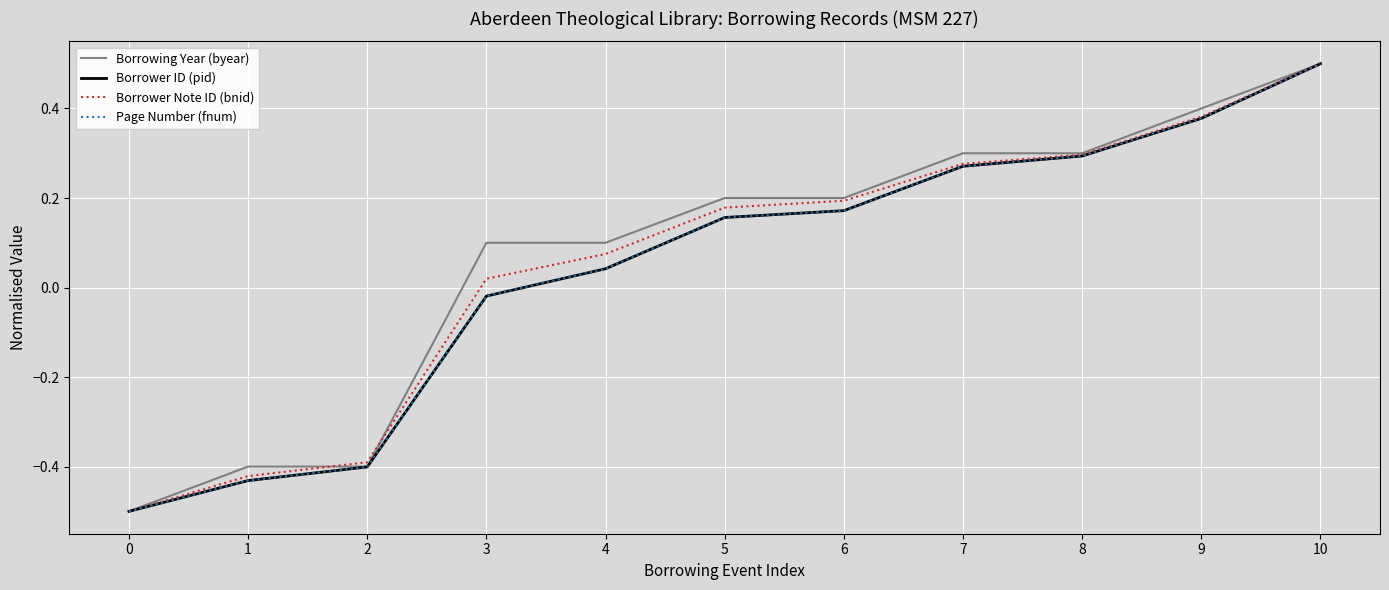

How many data points in Borrower ID (pid) are above 0?

7